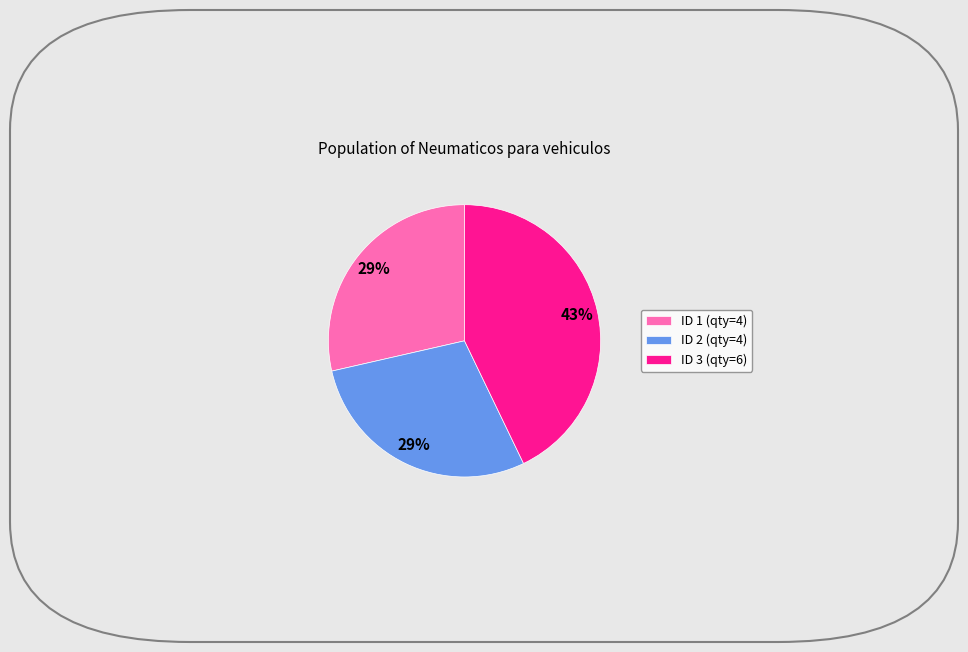

The ID 3 (qty=6) slice represents 43% of the pie. True or false?

True